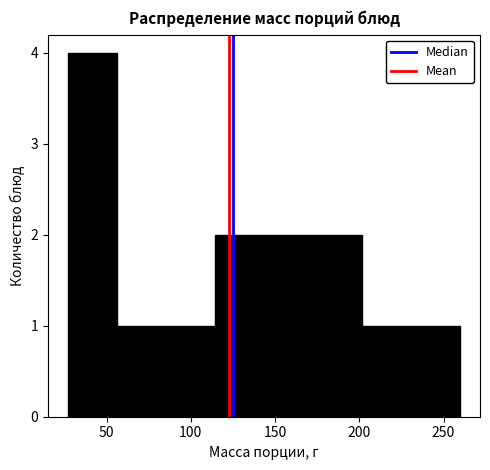

Reading left to right, list every bar in this chart as the range it spans on the x-axis followed by its height. Neither the bar edges nor the heights are printed on the chart, so give them approximately, as read against the axes.

25 to 55: 4
55 to 85: 1
85 to 115: 1
115 to 145: 2
145 to 175: 2
175 to 200: 2
200 to 230: 1
230 to 260: 1